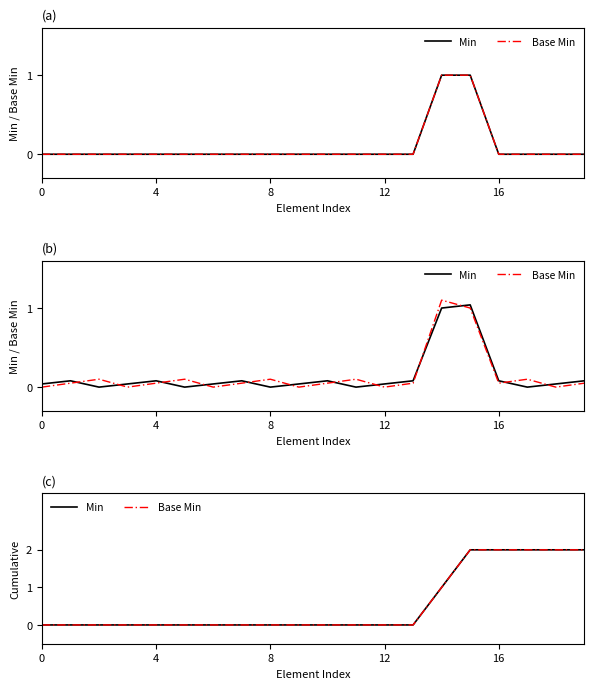

How many Base Min values are between 0 and 2?

20